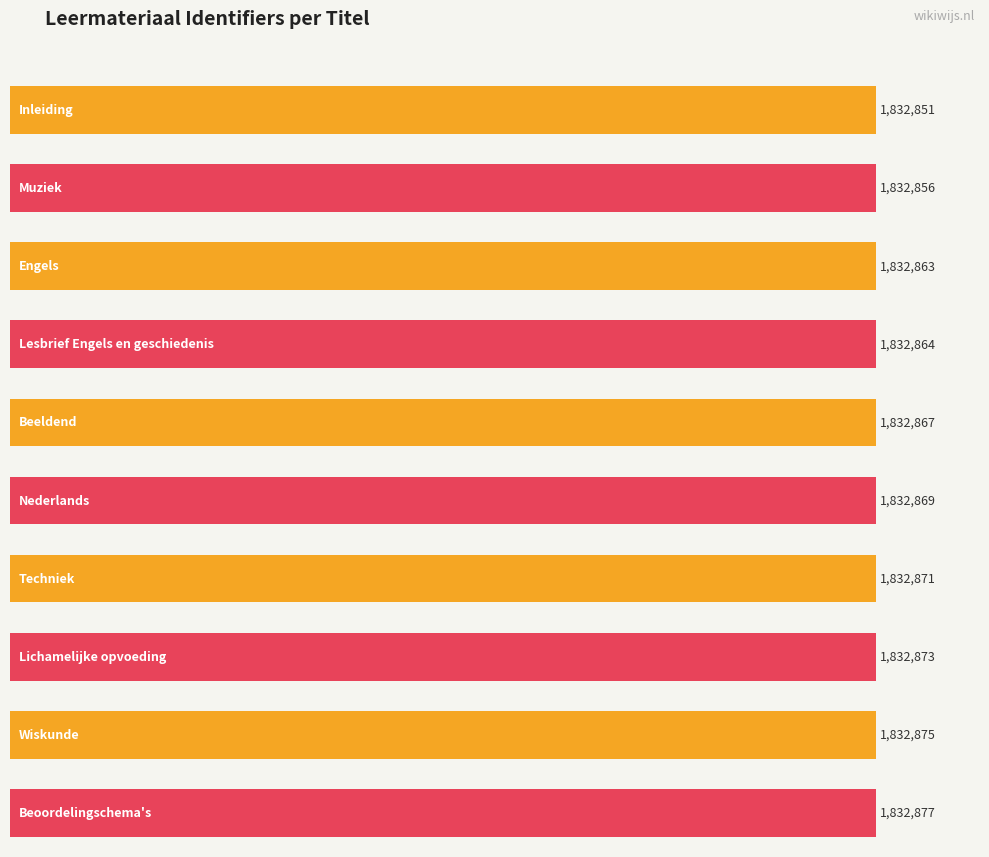

Rank the categories by value from lowest to highest.

Inleiding, Muziek, Engels, Lesbrief Engels en geschiedenis, Beeldend, Nederlands, Techniek, Lichamelijke opvoeding, Wiskunde, Beoordelingschema's